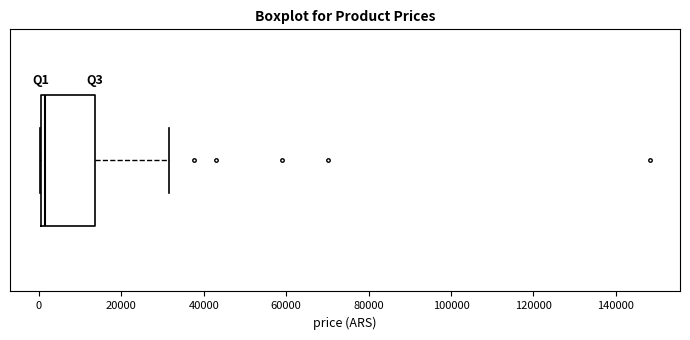

Transcribe this box plot: give where the median line is, the range the box spans, and where the two whiskers end, as read against the x-axis. The values are not printed on the chart, so give them approximately, as read against the axis.

median 2000, box 0 to 14000, whiskers 0 to 32000